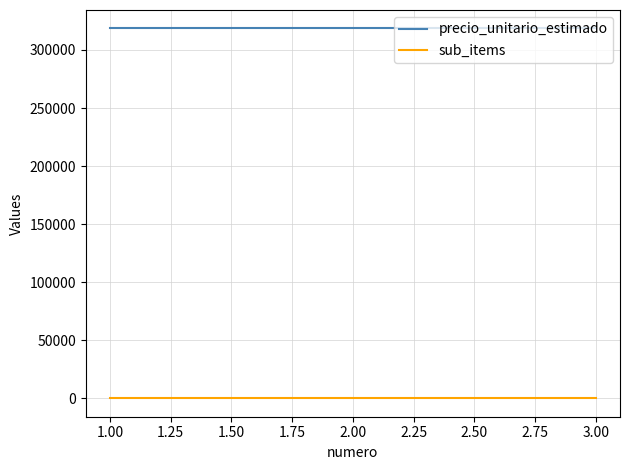

What is the spread (max minus min) of values at 1.00?

318499